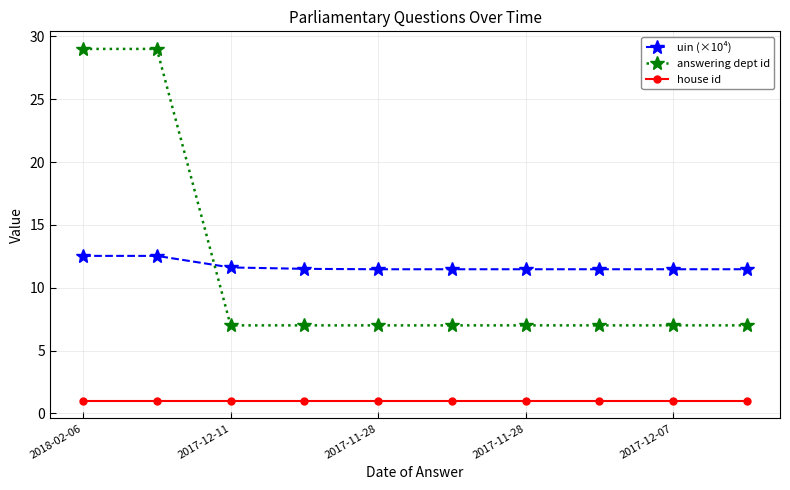

What is the value of the uin (×10⁴) point at the 3rd from the left?

11.6